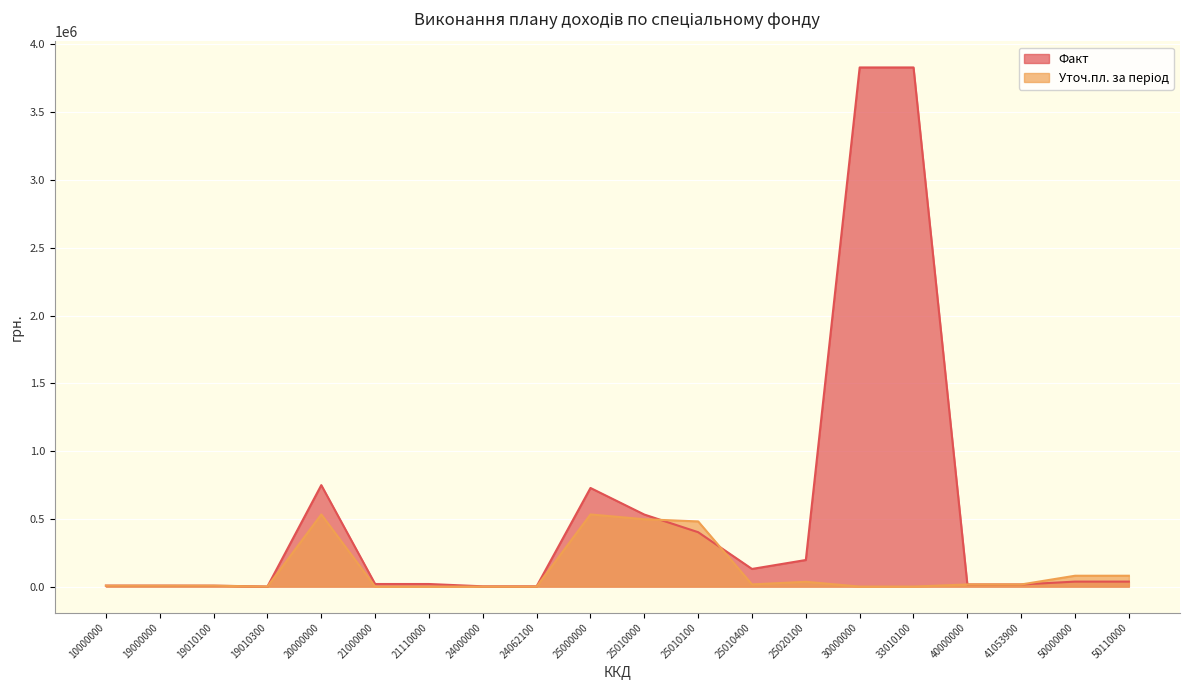

What is the value of the Уточ.пл. за період point at the 10th from the left?

532239.0